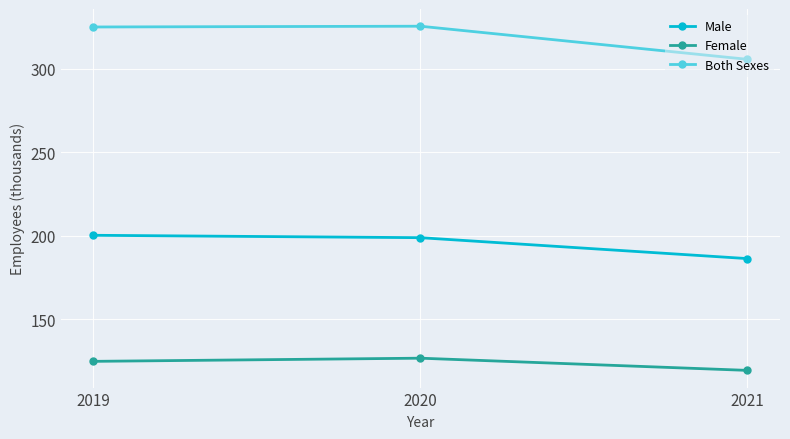

What are all the series names shown in the legend?

Male, Female, Both Sexes